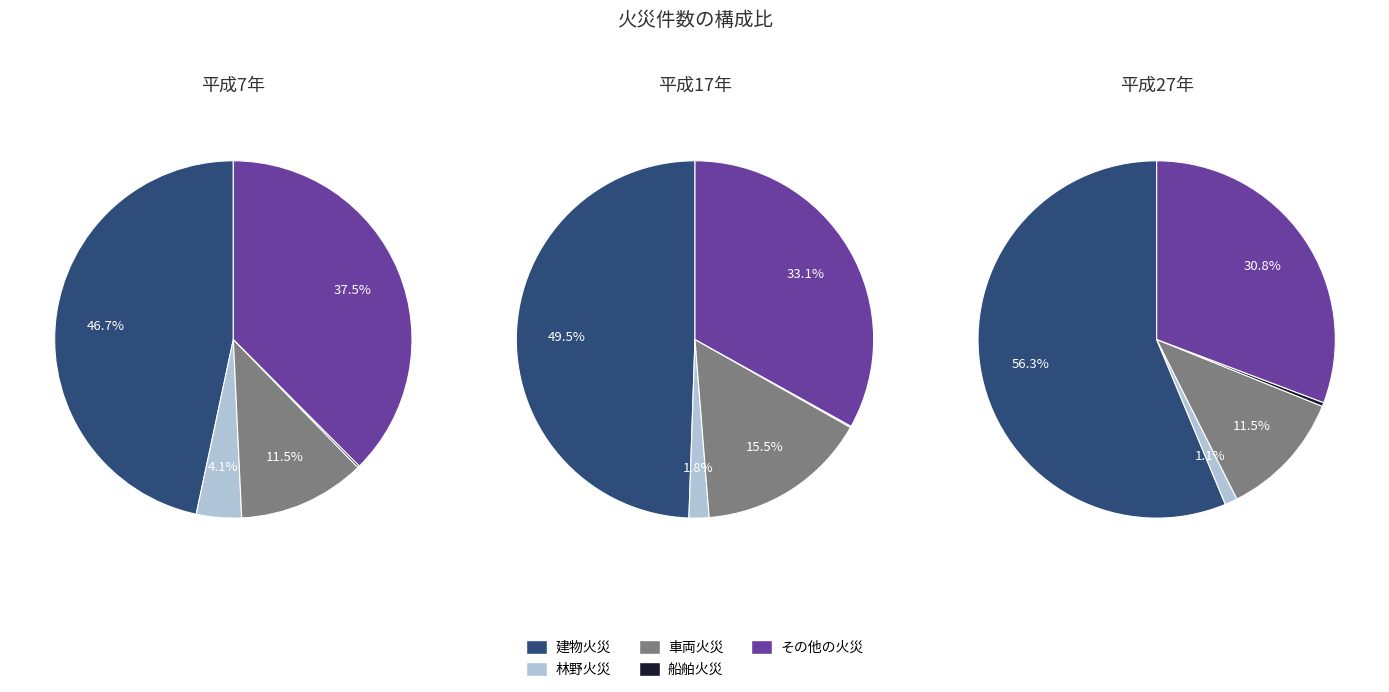

Rank the series at 1 from lowest to highest value.

船舶火災, 林野火災, 車両火災, その他の火災, 建物火災